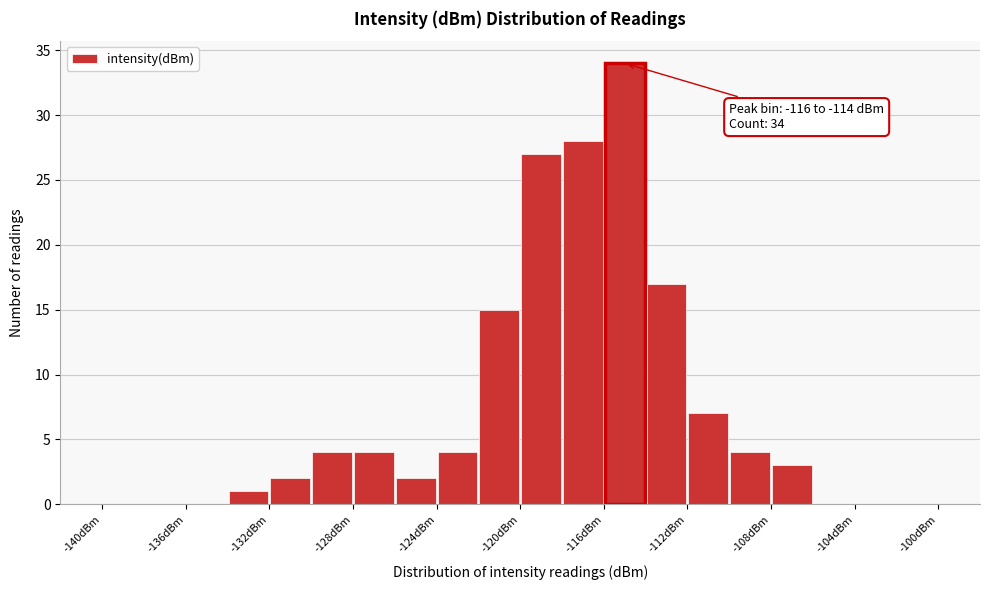

Over which range of the x-axis is the bar tallest?

-116 to -114